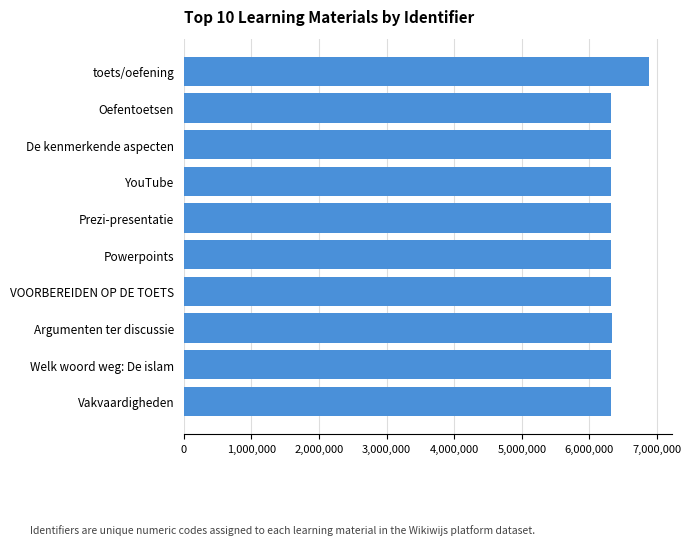

What is the maximum value shown in the chart?

6876077